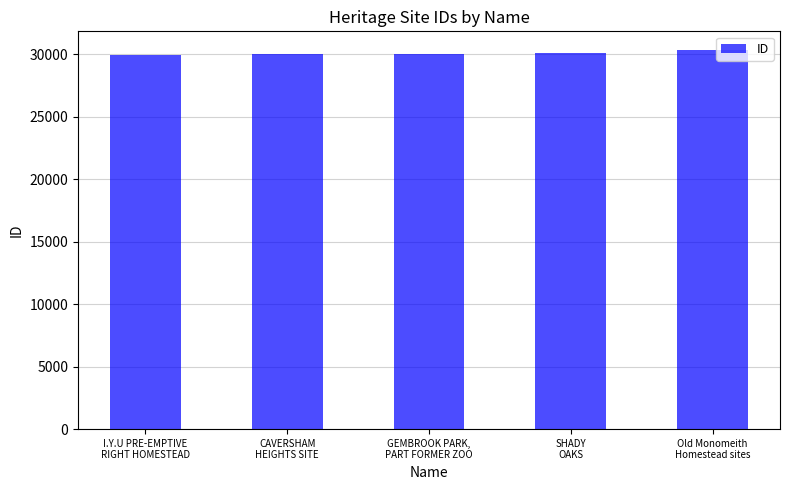

What is the average value?

30077